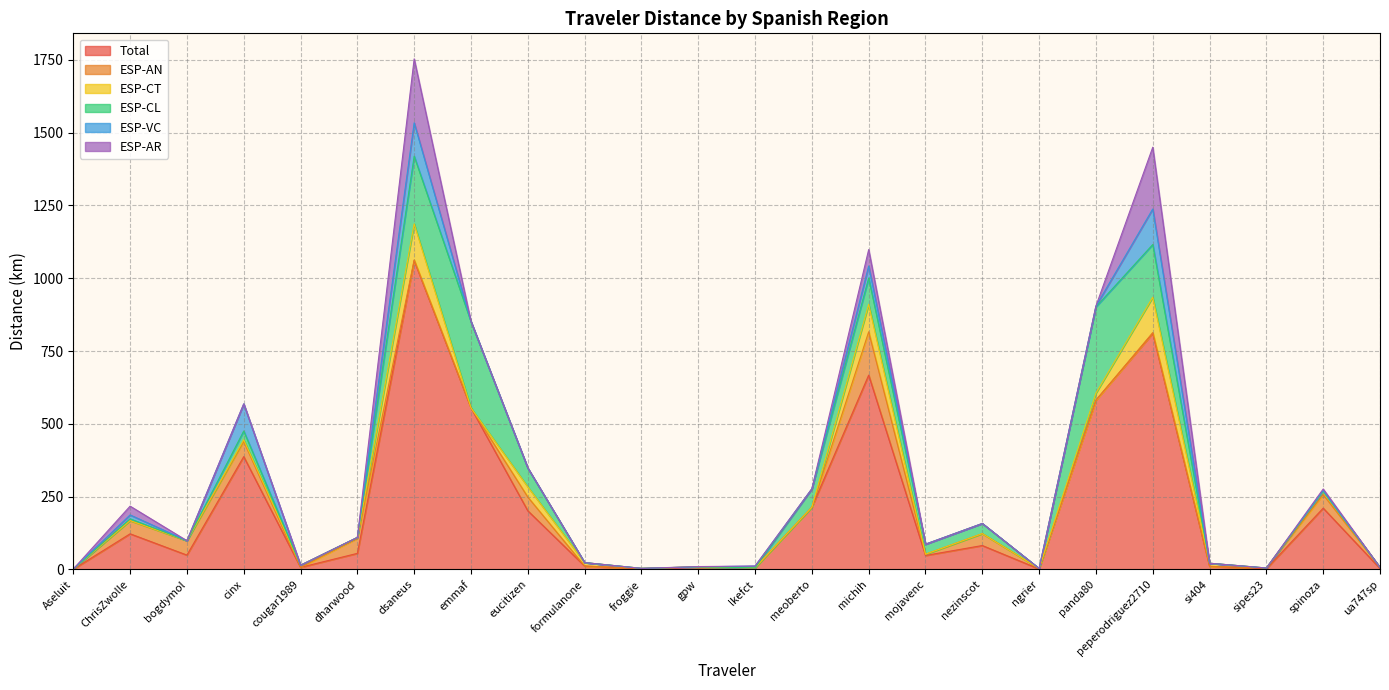

Which series changed the most between gpw and ua747sp?

Total